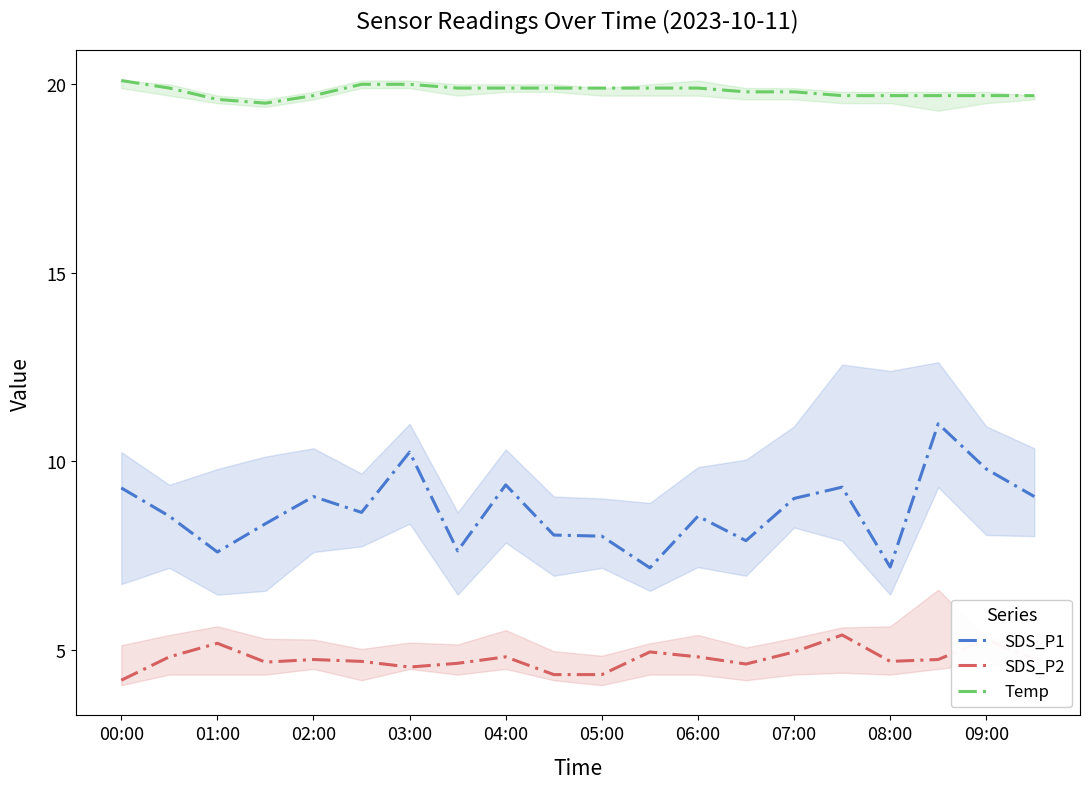

List the series in order of their peak value, lowest first.

SDS_P2, SDS_P1, Temp